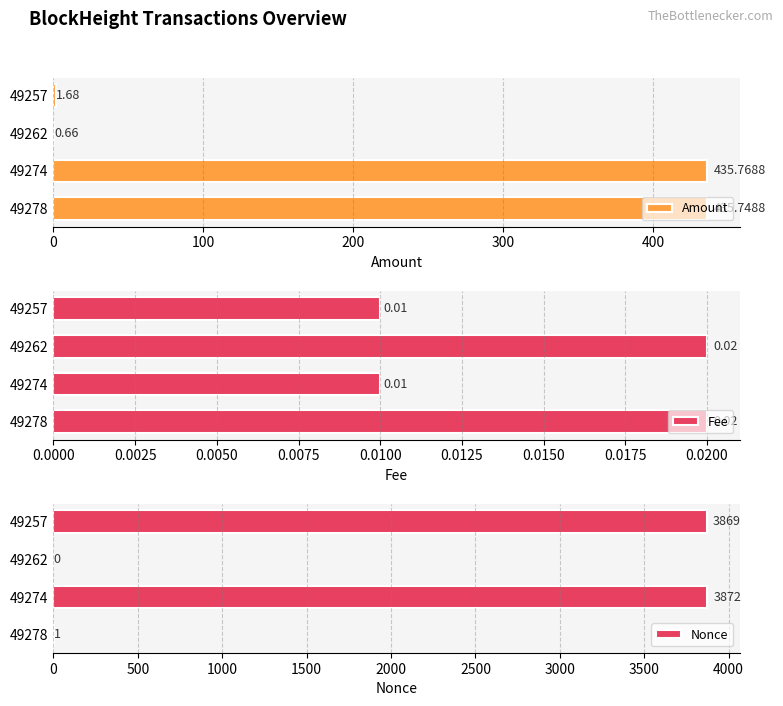

The value of Nonce at 49274 is 2044. True or false?

False